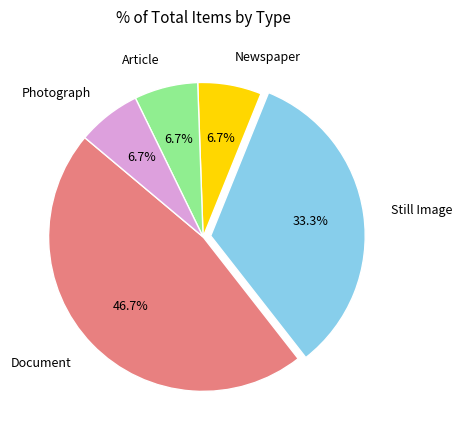

Does Newspaper account for over 50% of the chart?

No